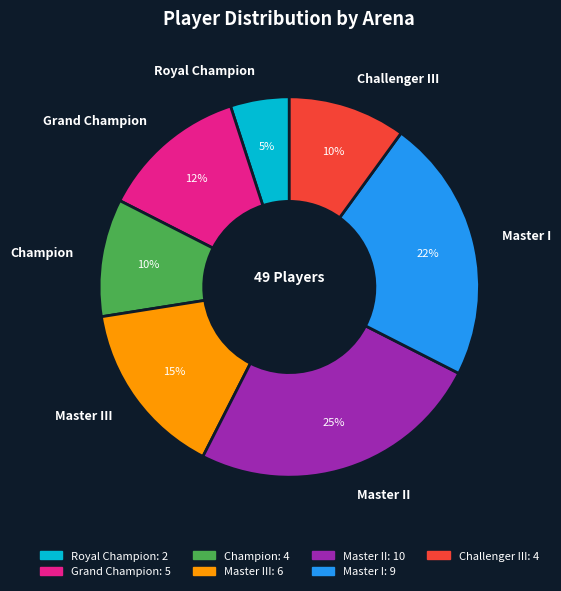

What is the ratio of the value at Royal Champion to the value at Champion?

0.5